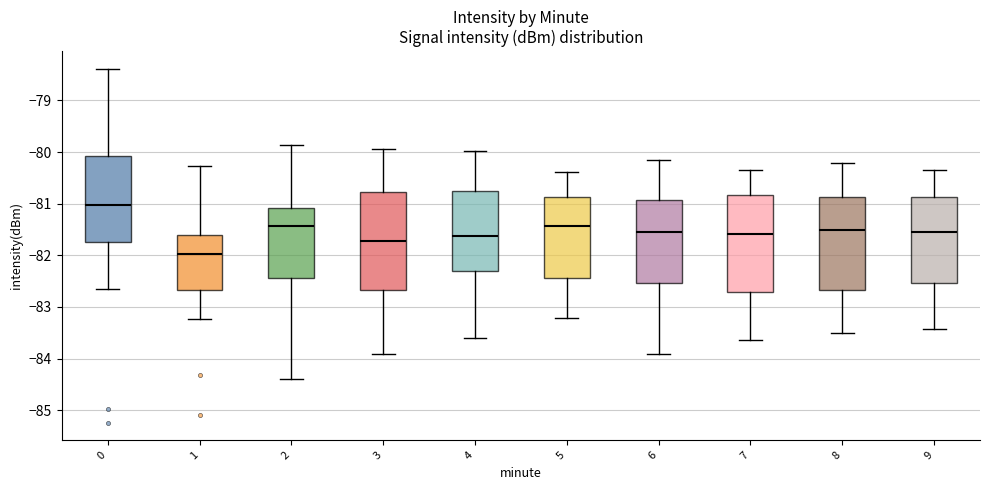

Reading left to right, read every box against the y-axis: the position of its median line, the range the box covers, and the ends of its whiskers. The values are not printed on the chart, so give them approximately, as read against the axis.

0: median -81.0, box -81.7 to -80.1, whiskers -82.7 to -78.4
1: median -82.0, box -82.7 to -81.6, whiskers -83.2 to -80.3
2: median -81.4, box -82.4 to -81.1, whiskers -84.4 to -79.9
3: median -81.7, box -82.7 to -80.8, whiskers -83.9 to -79.9
4: median -81.6, box -82.3 to -80.8, whiskers -83.6 to -80.0
5: median -81.4, box -82.4 to -80.9, whiskers -83.2 to -80.4
6: median -81.5, box -82.5 to -80.9, whiskers -83.9 to -80.1
7: median -81.6, box -82.7 to -80.8, whiskers -83.6 to -80.3
8: median -81.5, box -82.7 to -80.9, whiskers -83.5 to -80.2
9: median -81.5, box -82.5 to -80.9, whiskers -83.4 to -80.3